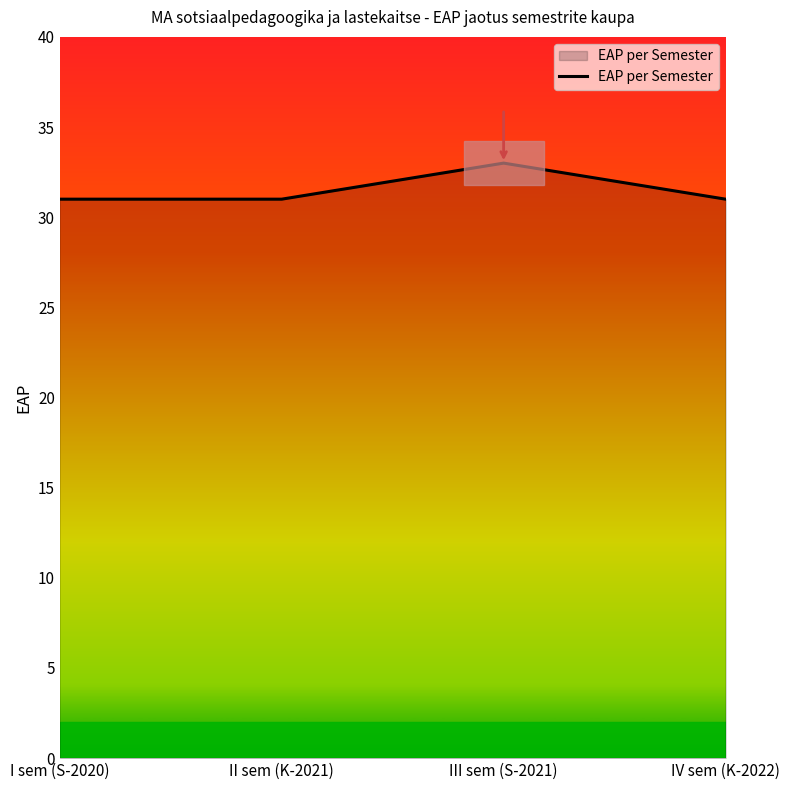

What position from the right is III sem (S-2021)?

2